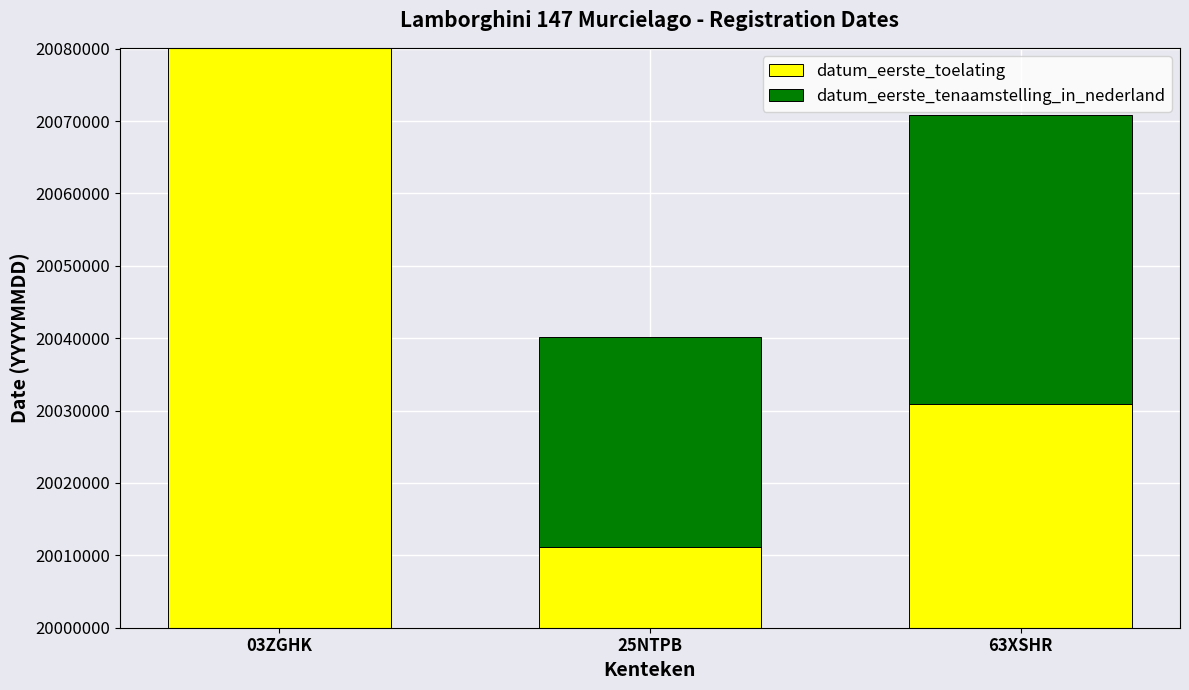

Rank the series at 25NTPB from lowest to highest value.

datum_eerste_toelating, datum_eerste_tenaamstelling_in_nederland